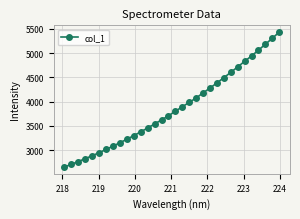

True or false: there are more than 2 points higher than both neighbors.

False